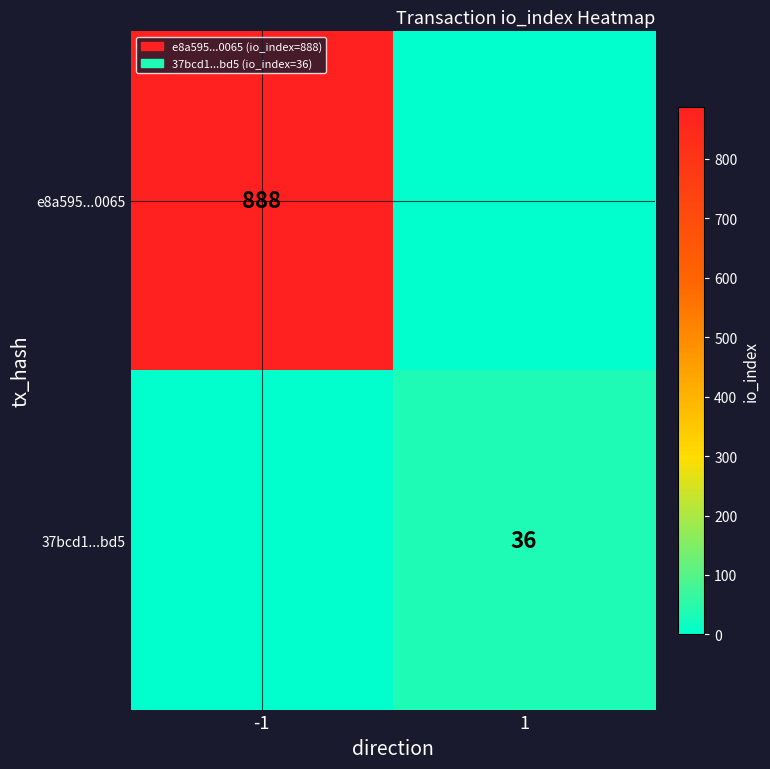

Count the number of data series in this chart.

2